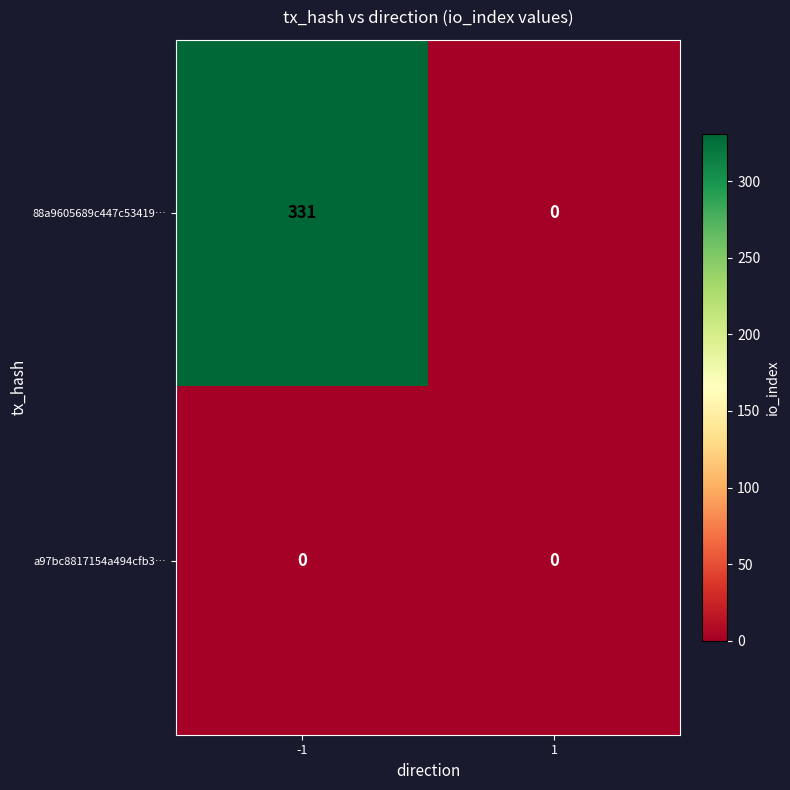

What is the sum of all 88a9605689c447c53419… values?

331